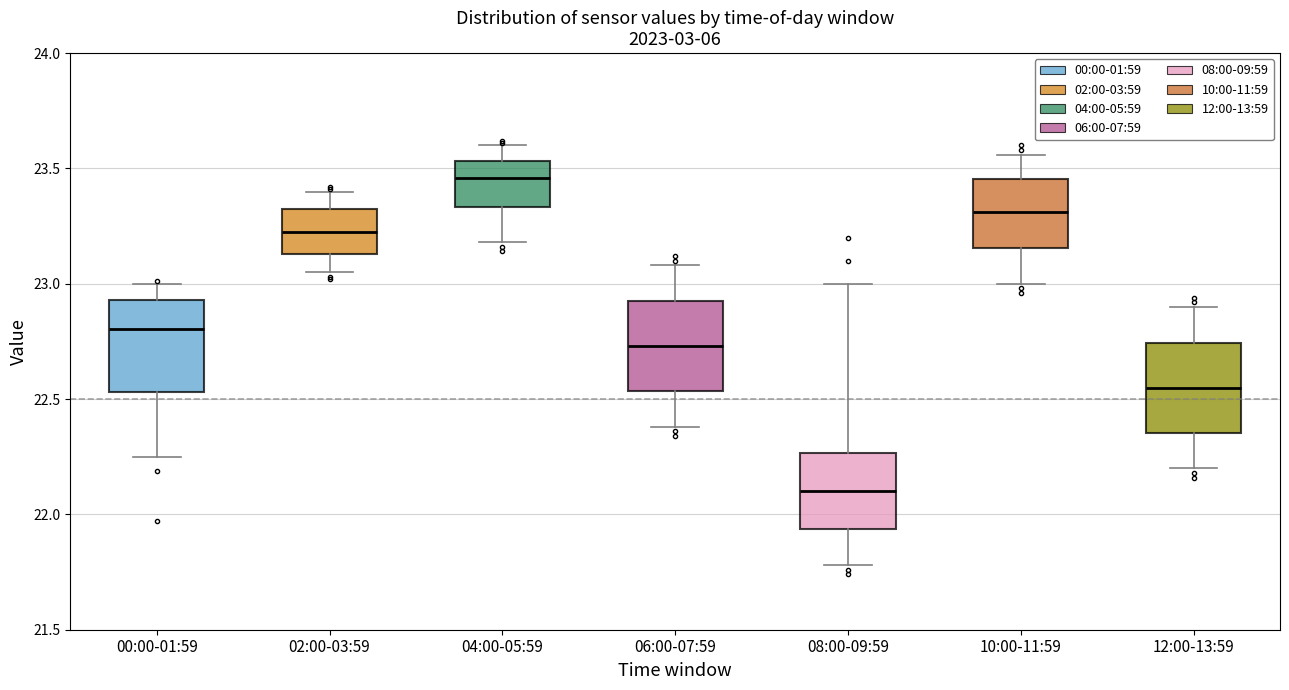

Reading left to right, read every box against the y-axis: the position of its median line, the range the box covers, and the ends of its whiskers. The values are not printed on the chart, so give them approximately, as read against the axis.

00:00-01:59: median 22.80, box 22.55 to 22.95, whiskers 22.25 to 23.00
02:00-03:59: median 23.25, box 23.15 to 23.30, whiskers 23.05 to 23.40
04:00-05:59: median 23.45, box 23.35 to 23.55, whiskers 23.20 to 23.60
06:00-07:59: median 22.75, box 22.55 to 22.95, whiskers 22.40 to 23.10
08:00-09:59: median 22.10, box 21.95 to 22.25, whiskers 21.80 to 23.00
10:00-11:59: median 23.30, box 23.15 to 23.45, whiskers 23.00 to 23.55
12:00-13:59: median 22.55, box 22.35 to 22.75, whiskers 22.20 to 22.90